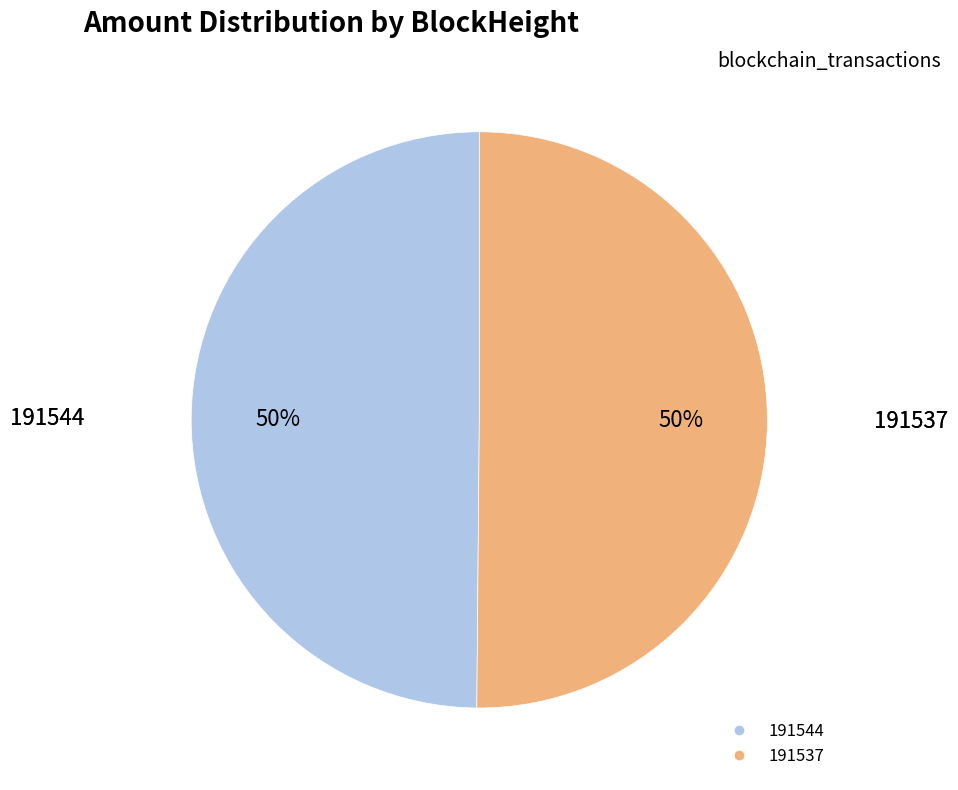

What percentage is the 191537 slice, to the nearest percent?

50%